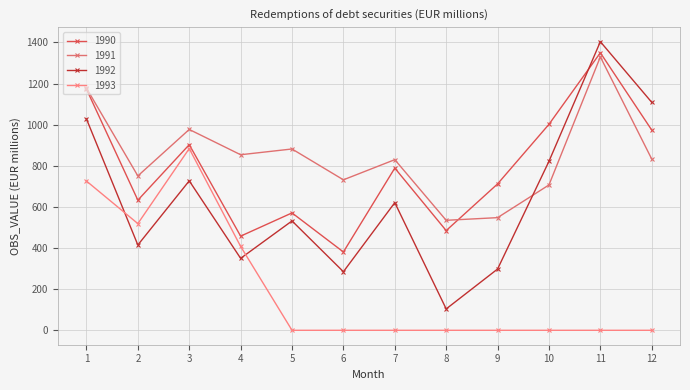

How many lines are shown in the chart?

4